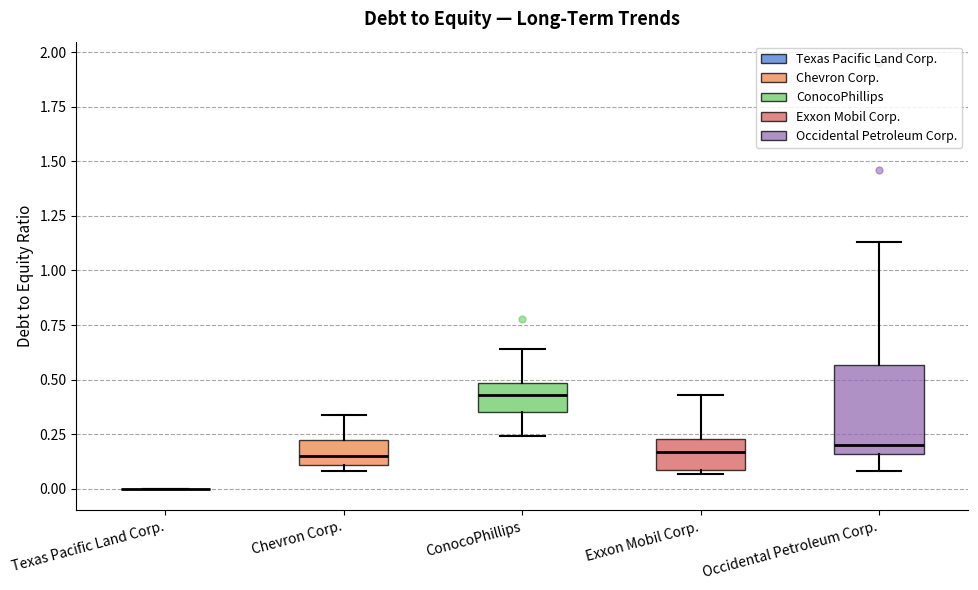

Reading left to right, read every box against the y-axis: the position of its median line, the range the box covers, and the ends of its whiskers. The values are not printed on the chart, so give them approximately, as read against the axis.

Texas Pacific Land Corp.: box collapsed to a line at 0.00, whiskers 0.00 to 0.00
Chevron Corp.: median 0.15, box 0.10 to 0.25, whiskers 0.10 (just below the box's lower edge) to 0.35
ConocoPhillips: median 0.45, box 0.35 to 0.50, whiskers 0.25 to 0.65
Exxon Mobil Corp.: median 0.15, box 0.10 to 0.25, whiskers 0.05 to 0.45
Occidental Petroleum Corp.: median 0.20, box 0.15 to 0.55, whiskers 0.10 to 1.15